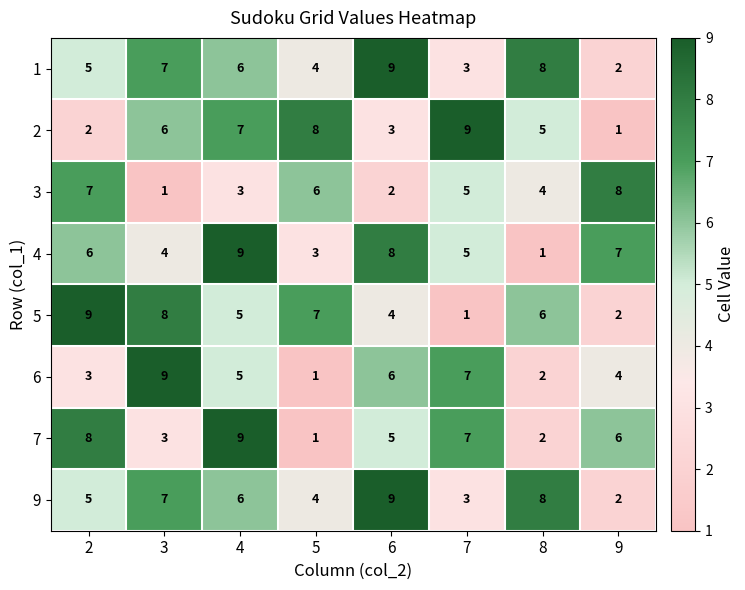

How many values in the 3 series are below 5?

4